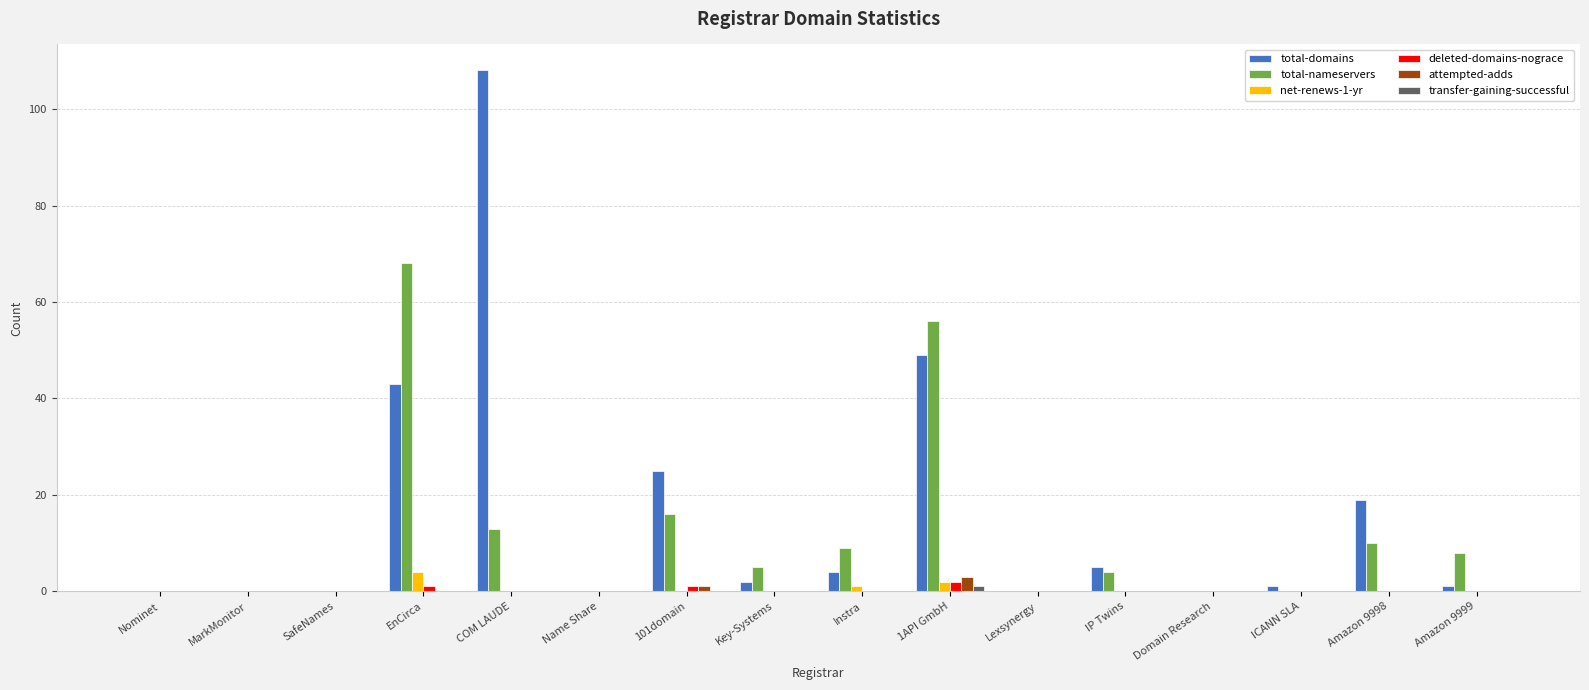

Which category has the highest value in the total-domains series?

COM LAUDE